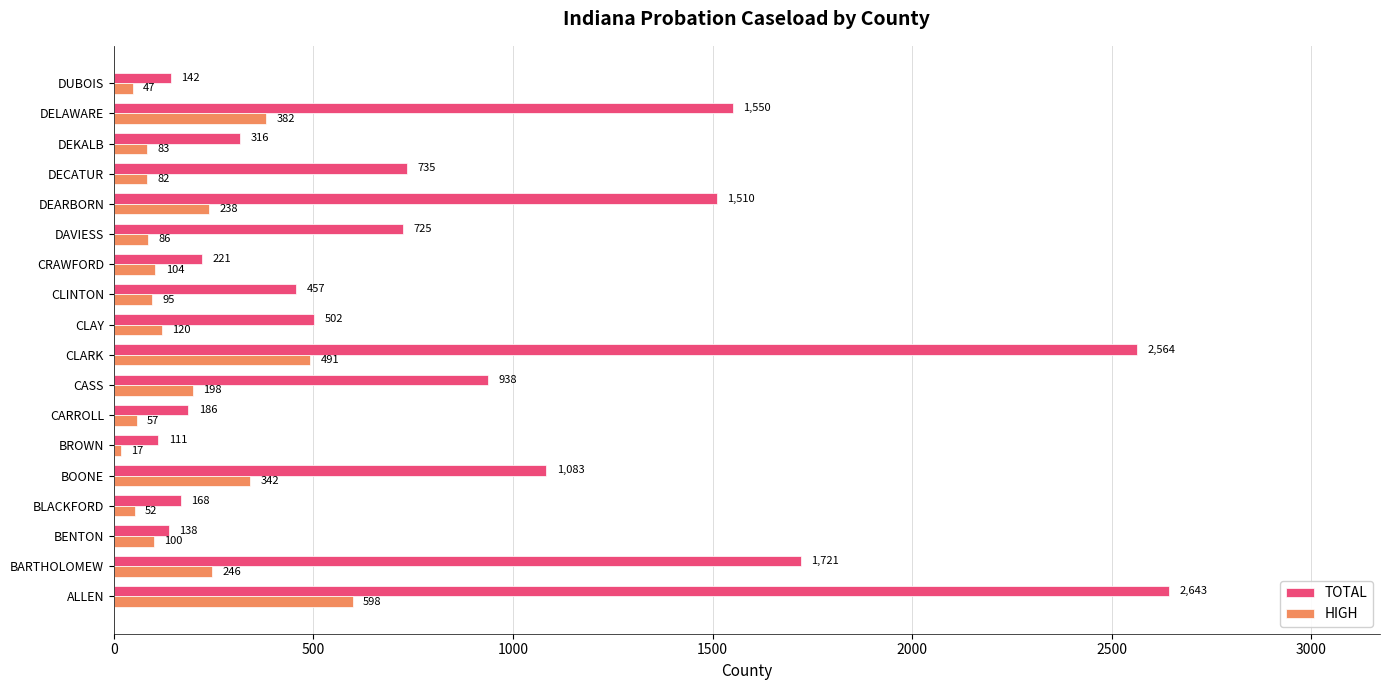

What is the maximum value for HIGH?

598